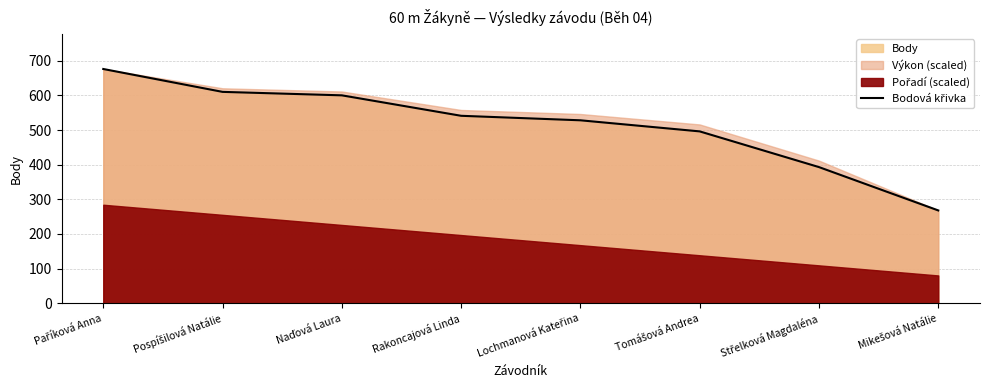

What is the average value?

514